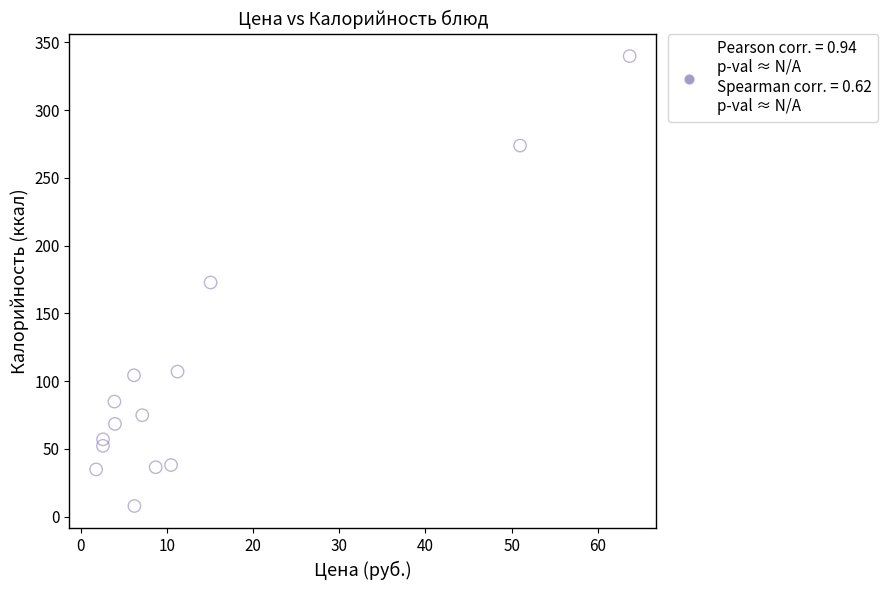

What is the range of X values (max minus min)?

61.9